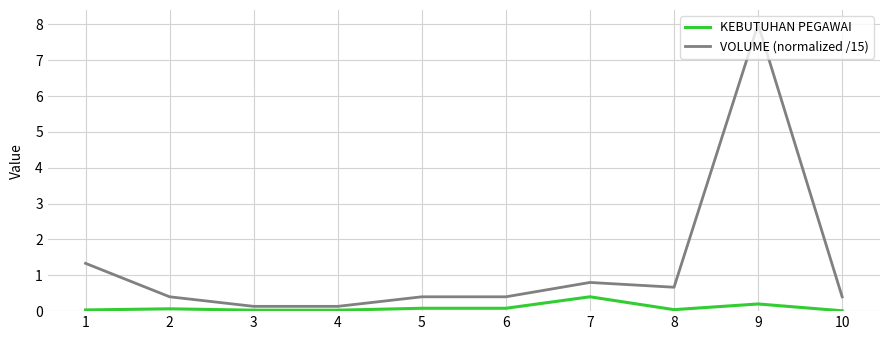

Is the value of VOLUME (normalized /15) at 2 greater than the value of KEBUTUHAN PEGAWAI at 9?

Yes